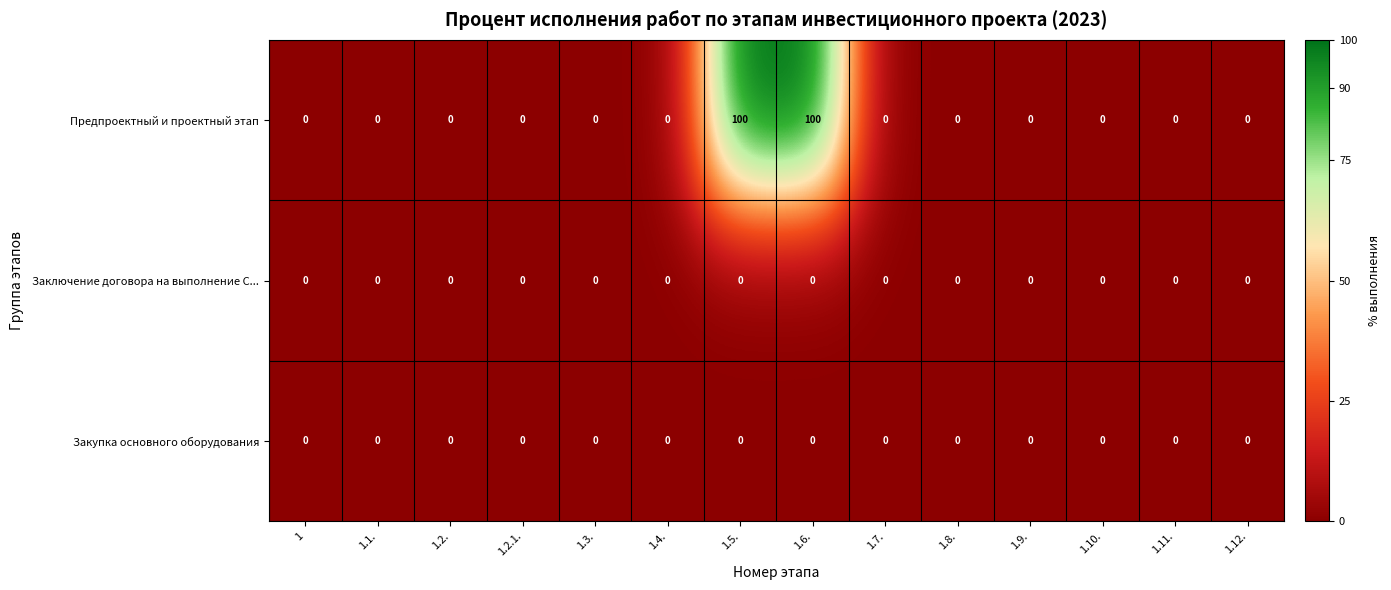

Which series has the largest total across all categories?

Предпроектный и проектный этап